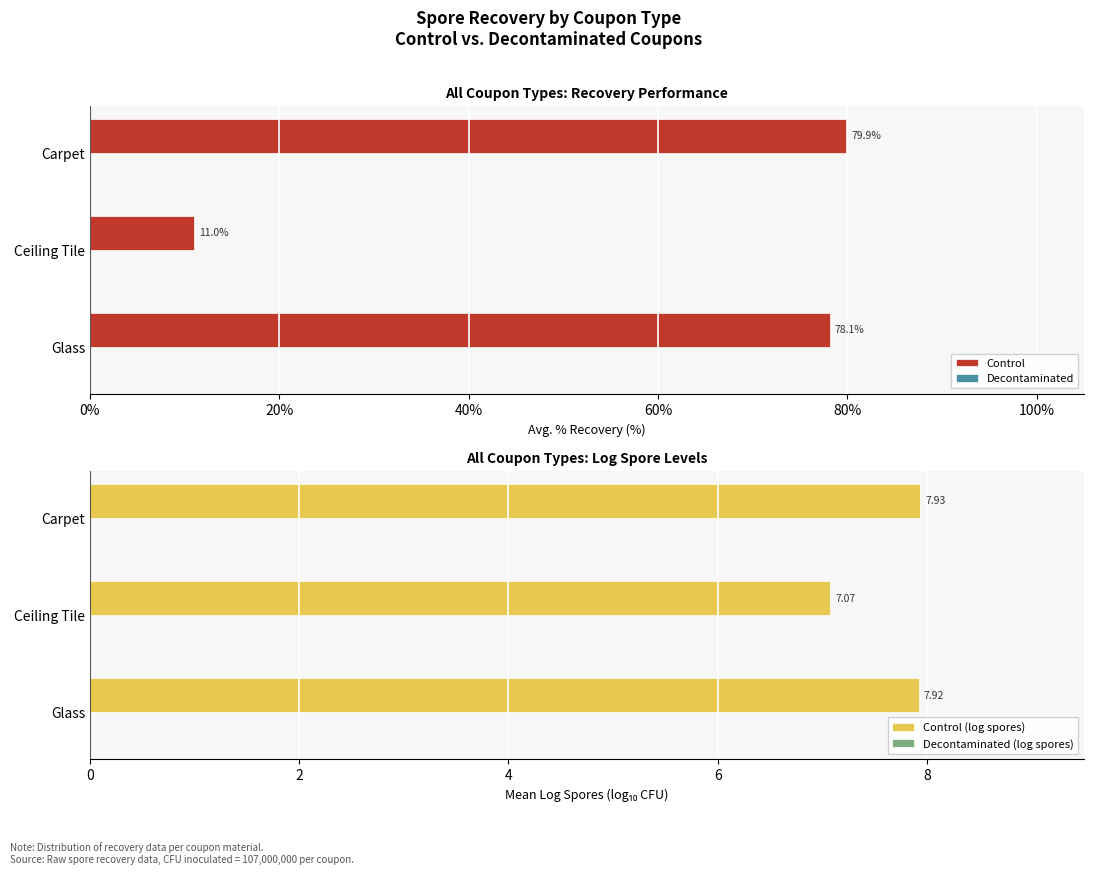

At how many categories does at least one series exceed 74?

2